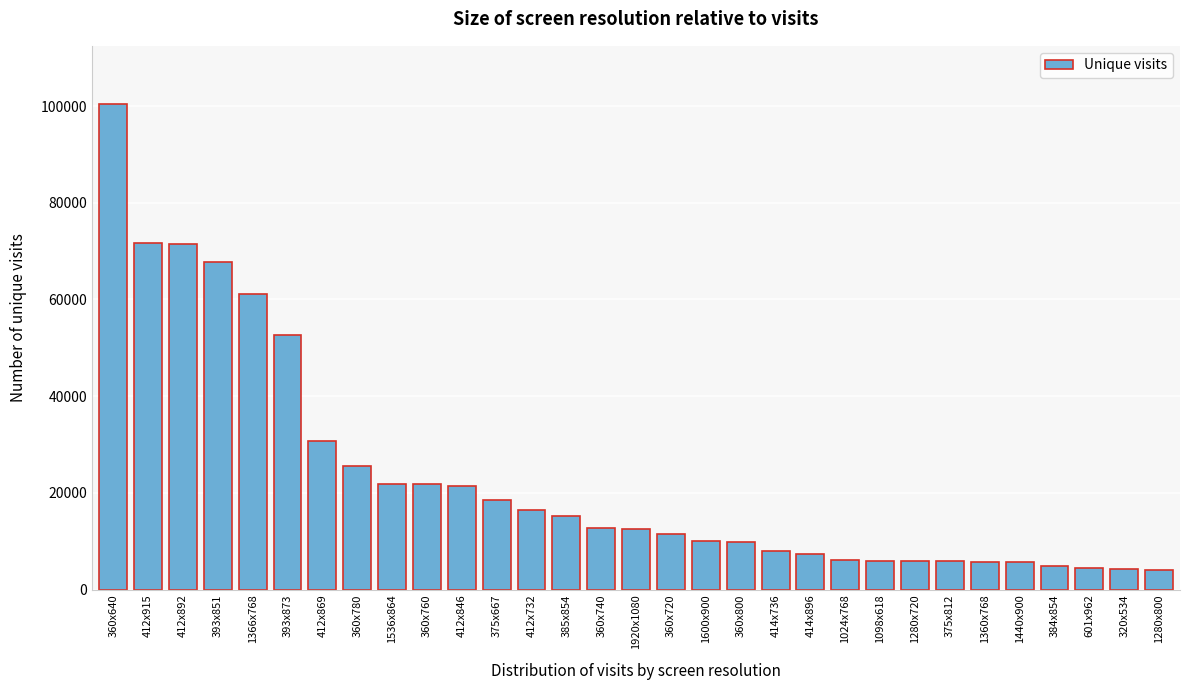

What is the average value?

23263